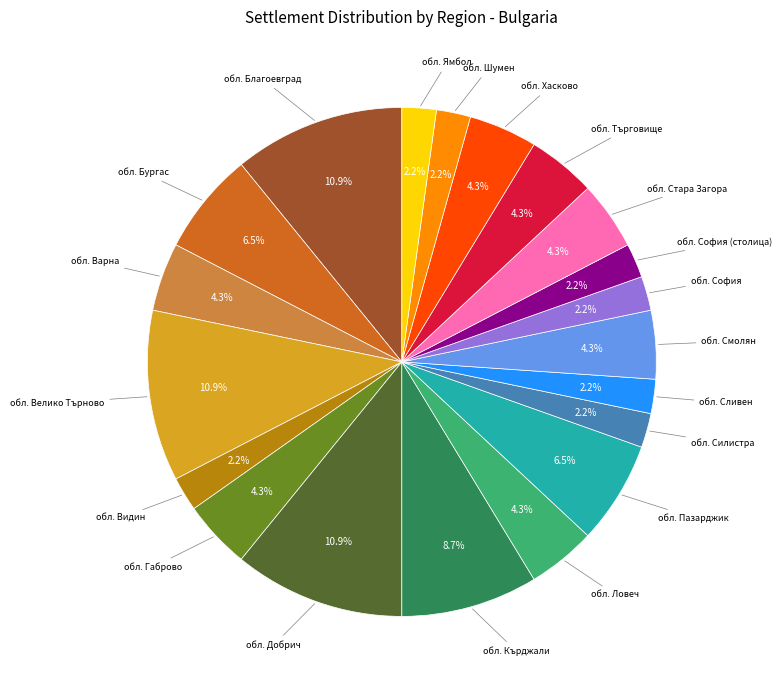

How much of the chart is everything except обл. Ямбол?

97.8%